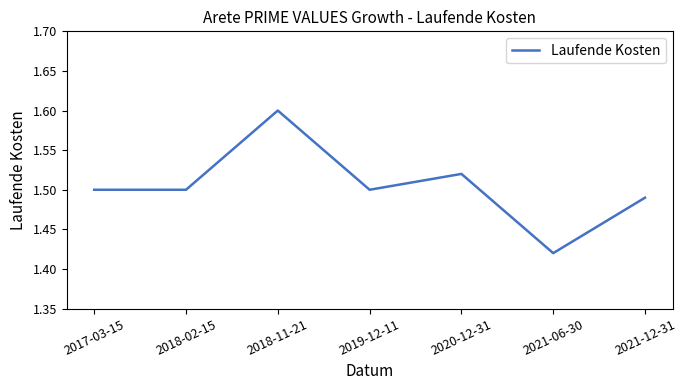

At which category does the chart reach its minimum across all series?

2021-06-30